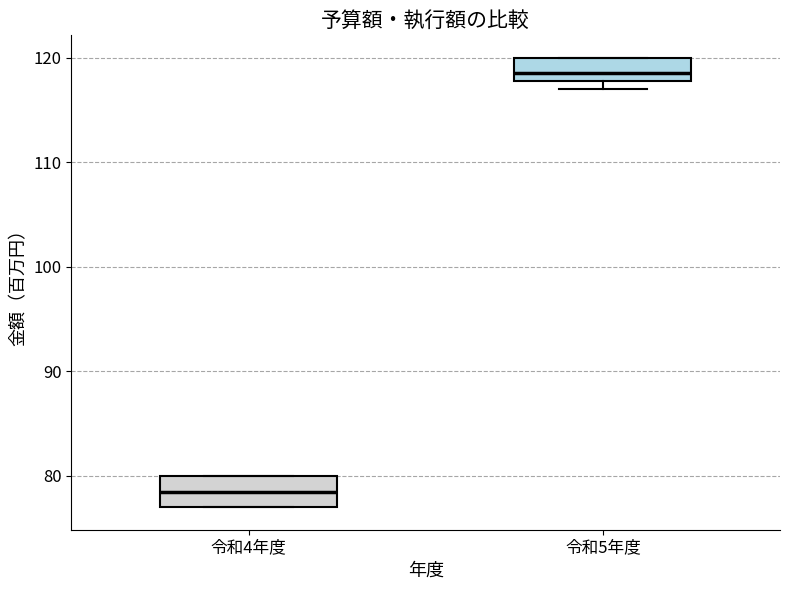

Reading left to right, transcribe this box plot: for each box, give where its median line is, the range the box spans, and where its two whiskers end, as read against the y-axis. The values are not printed on the chart, so give them approximately, as read against the axis.

令和4年度: median 79, box 77 to 80, whiskers 77 to 80
令和5年度: median 119, box 118 to 120, whiskers 117 to 120